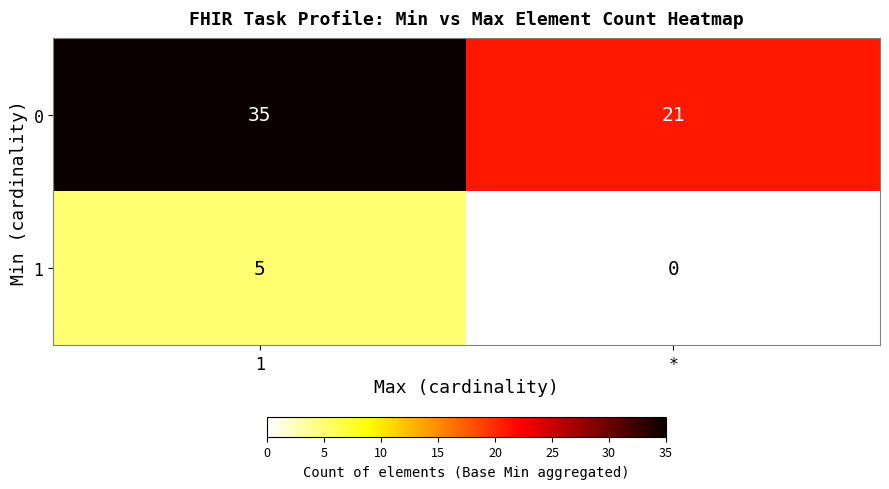

What is the difference between the highest and lowest values at 1?

30